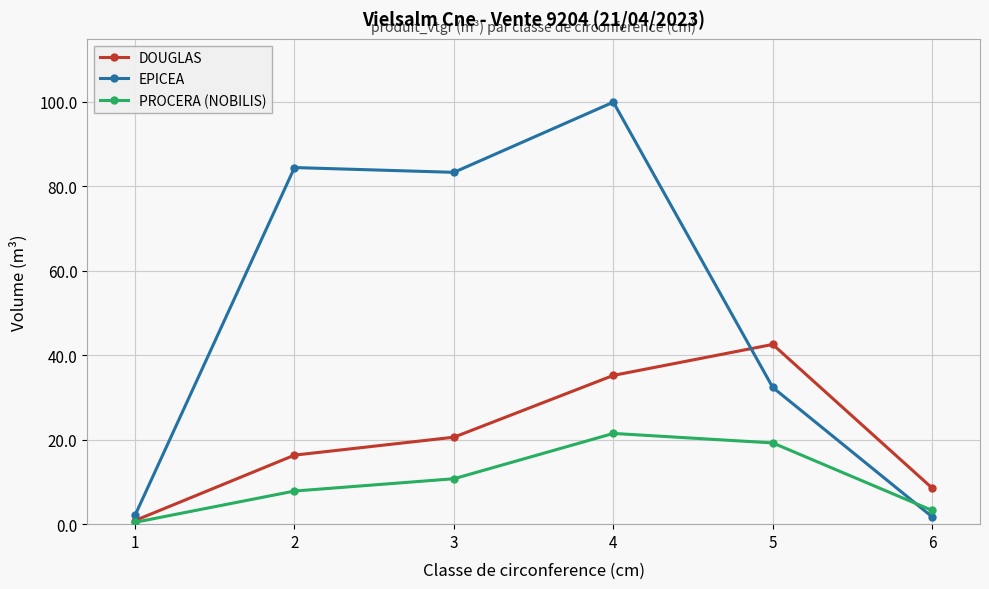

What is the minimum value shown in the chart?

0.4